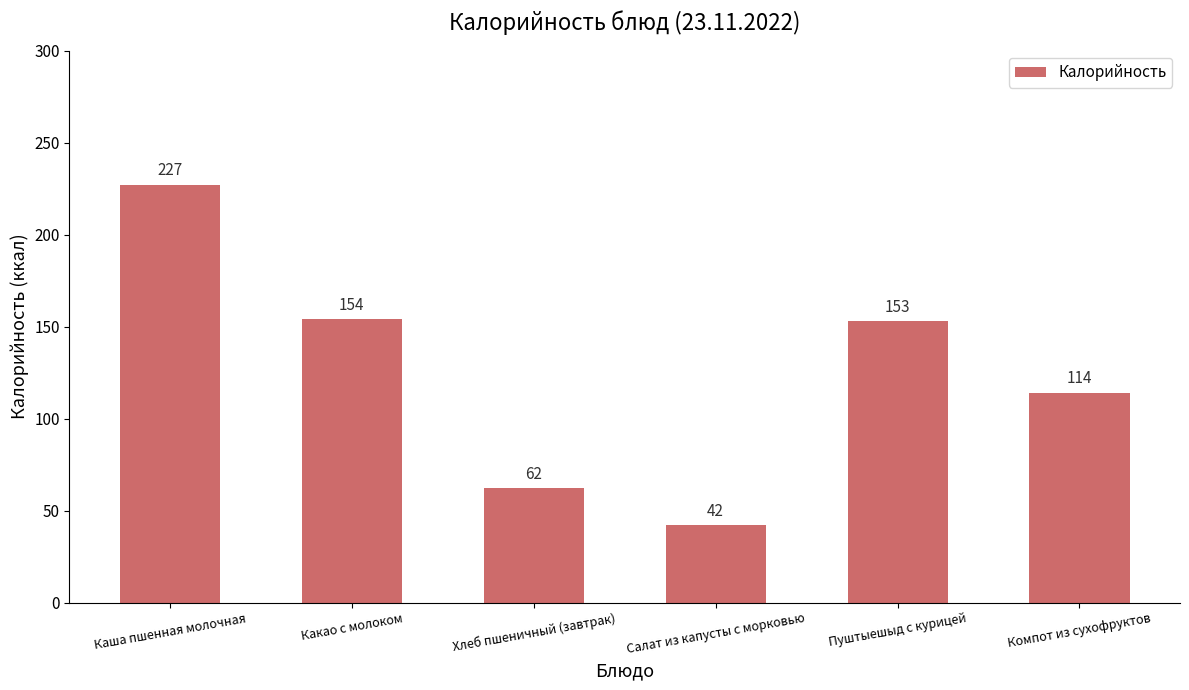

What position from the left is Пуштыешыд с курицей?

5